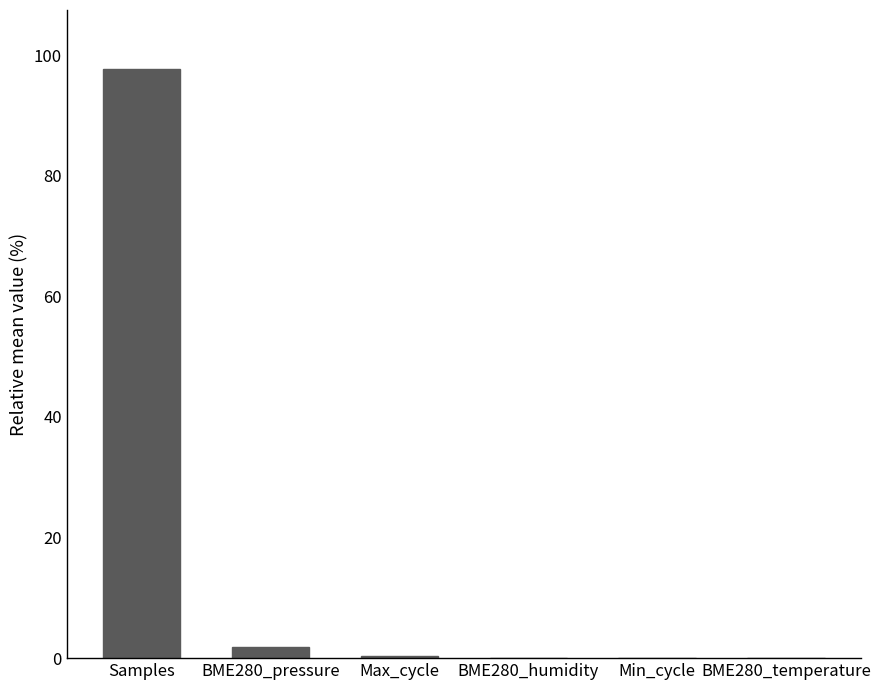

Are the bars grouped side by side (vs. stacked)?

No